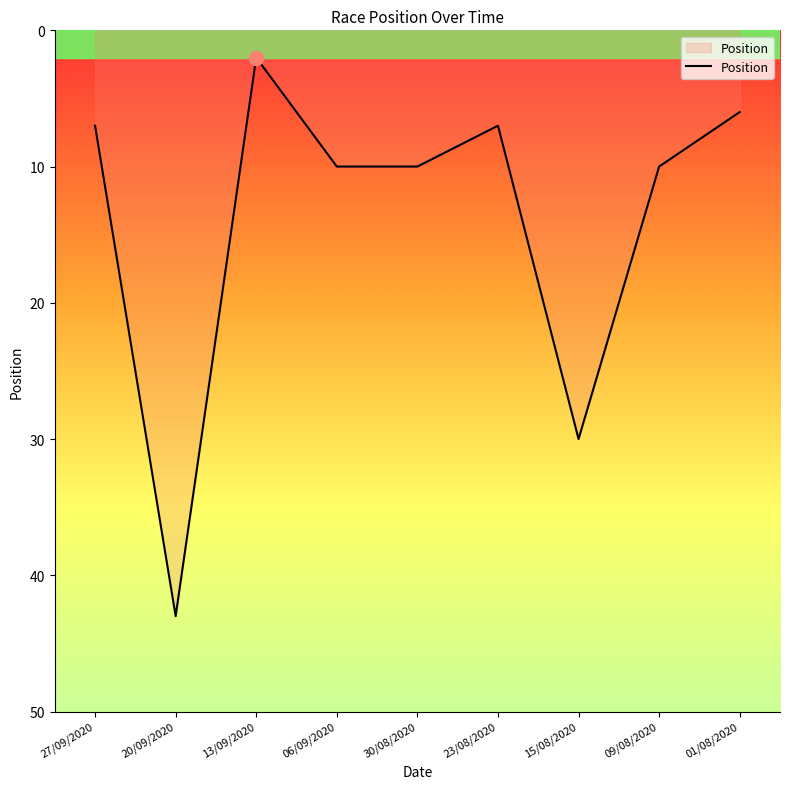

Which has a higher value, 06/09/2020 or 23/08/2020?

06/09/2020